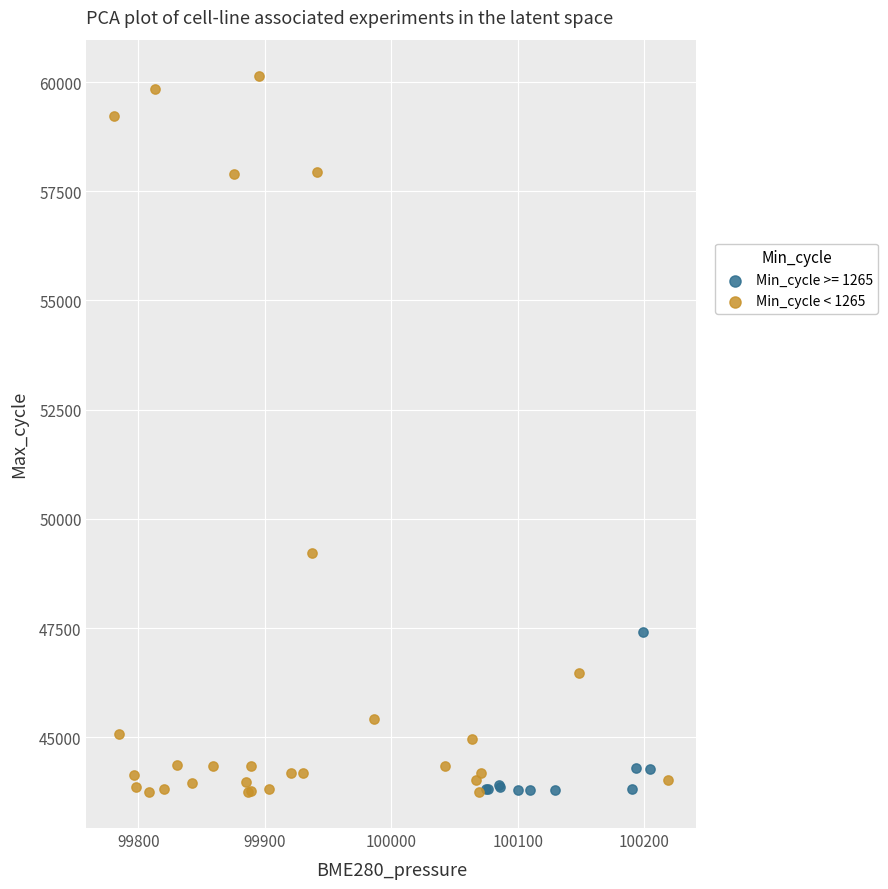

Which series contains the highest Y value?

Min_cycle < 1265